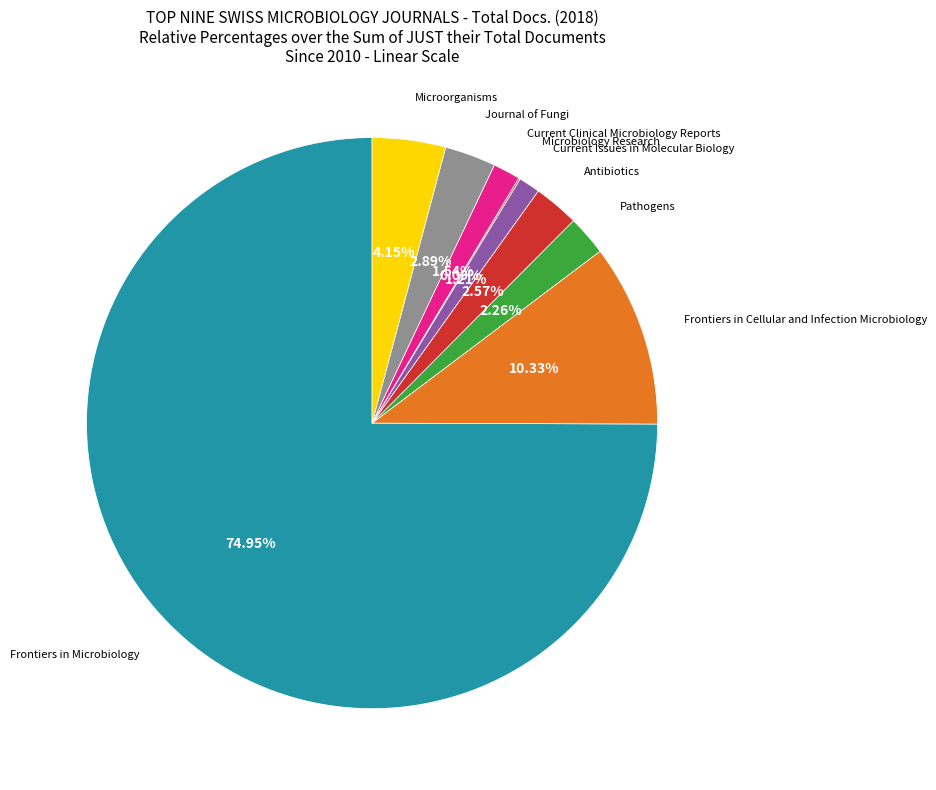

Is there any slice that represents more than half of the pie?

Yes